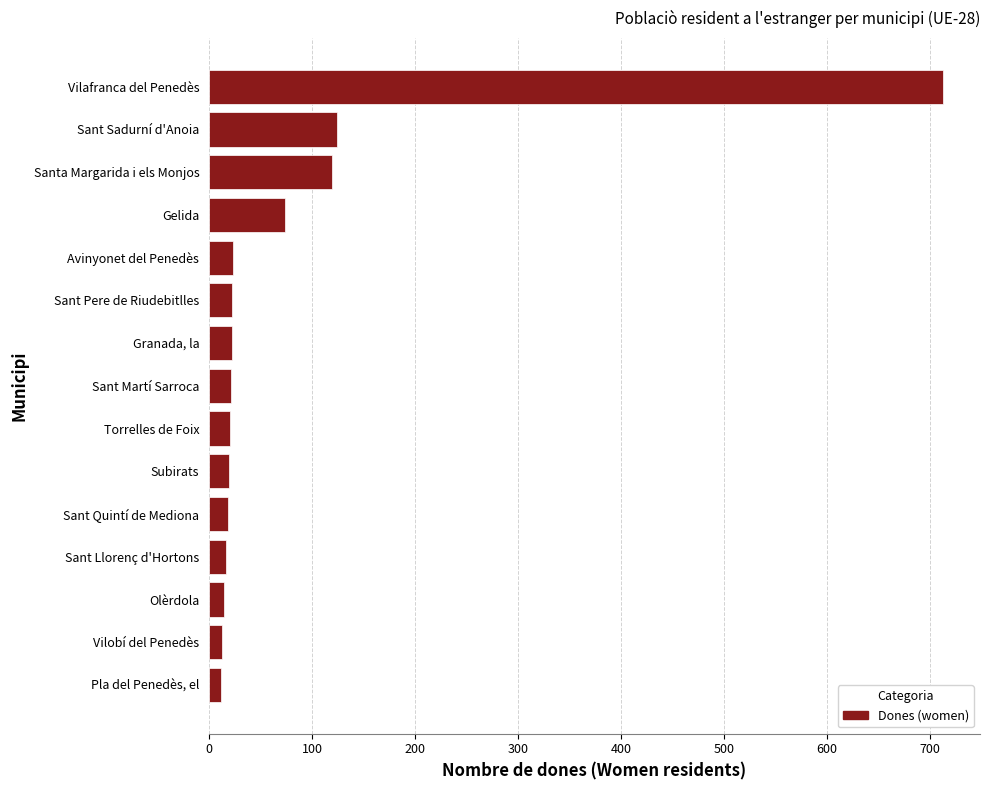

Are the bars grouped side by side (vs. stacked)?

No